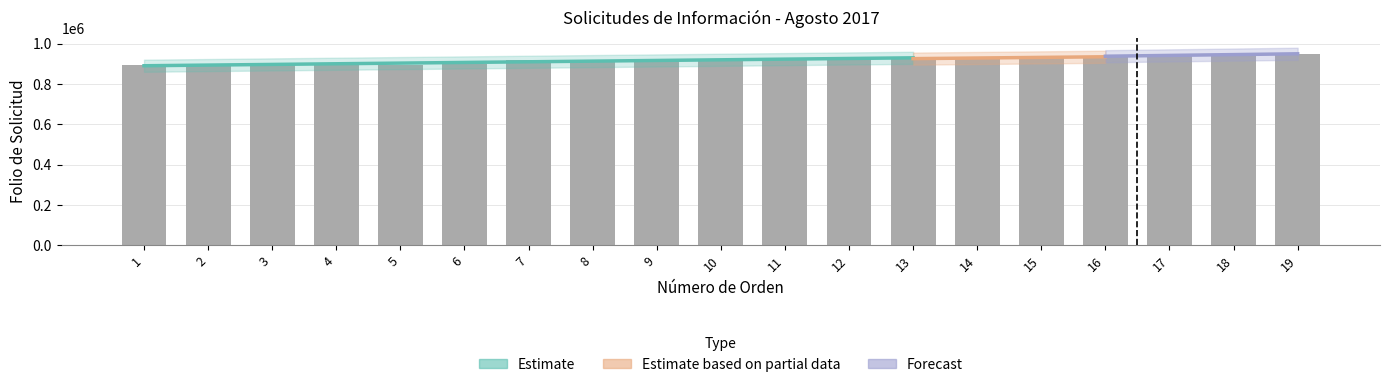

What is the change in value from 17 to 18?

+2200